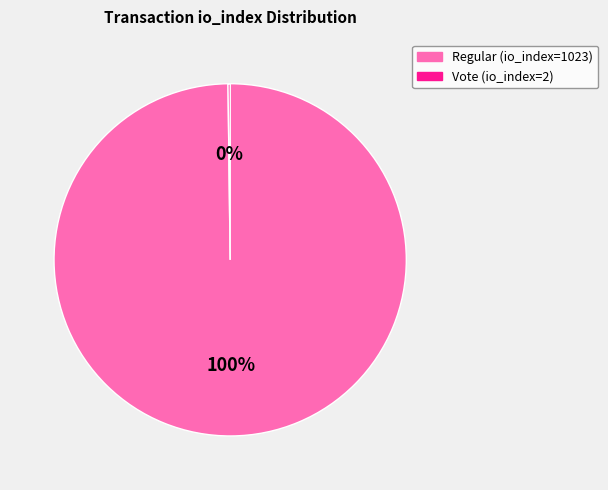

Which category has the biggest portion of the pie?

Regular (io_index=1023)